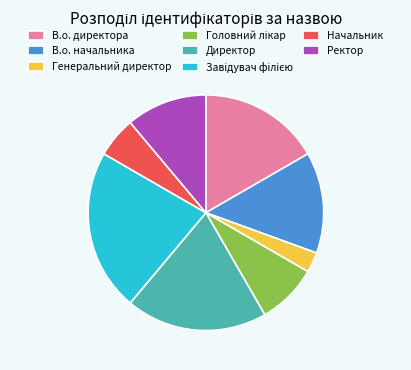

Is it true that Ректор is 1% of the pie?

False